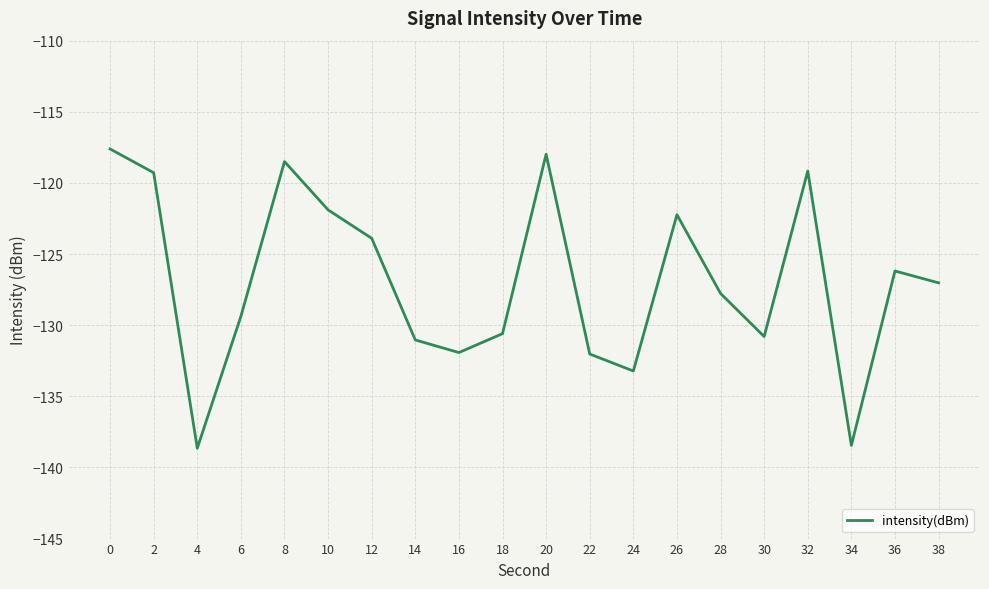

How many lines are shown in the chart?

1